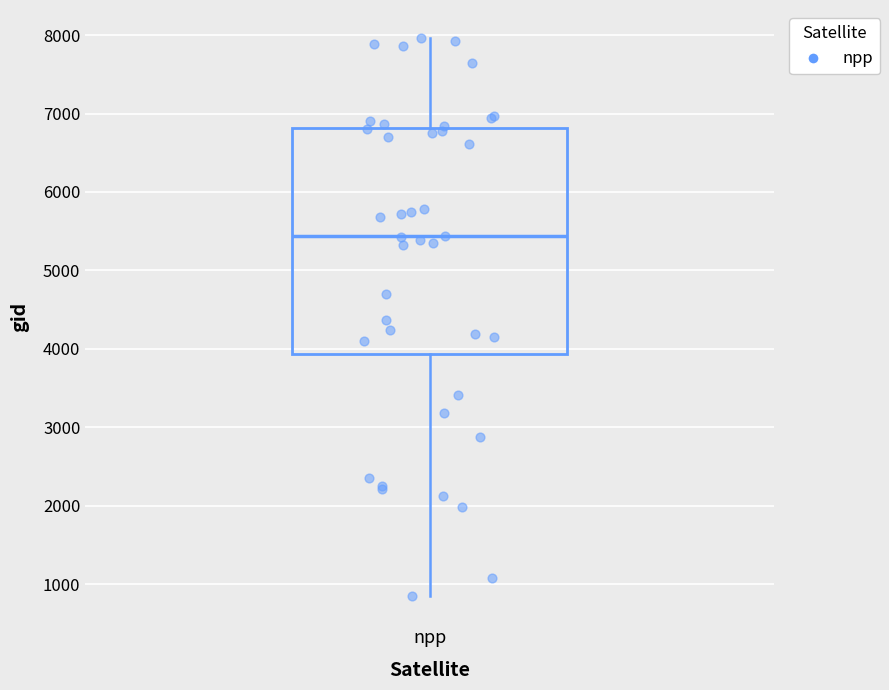

Where is the upper edge of the box for npp on the y-axis? The values are not printed on the chart, so give them approximately, as read against the axis.

6800